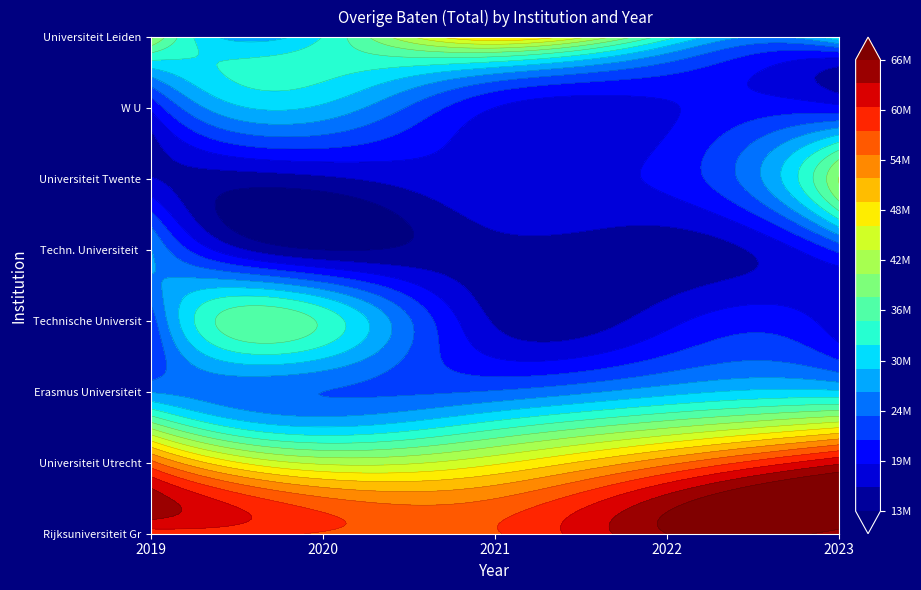

True or false: Technische Universiteit Delft has a value of 27467000 at 2023.

False